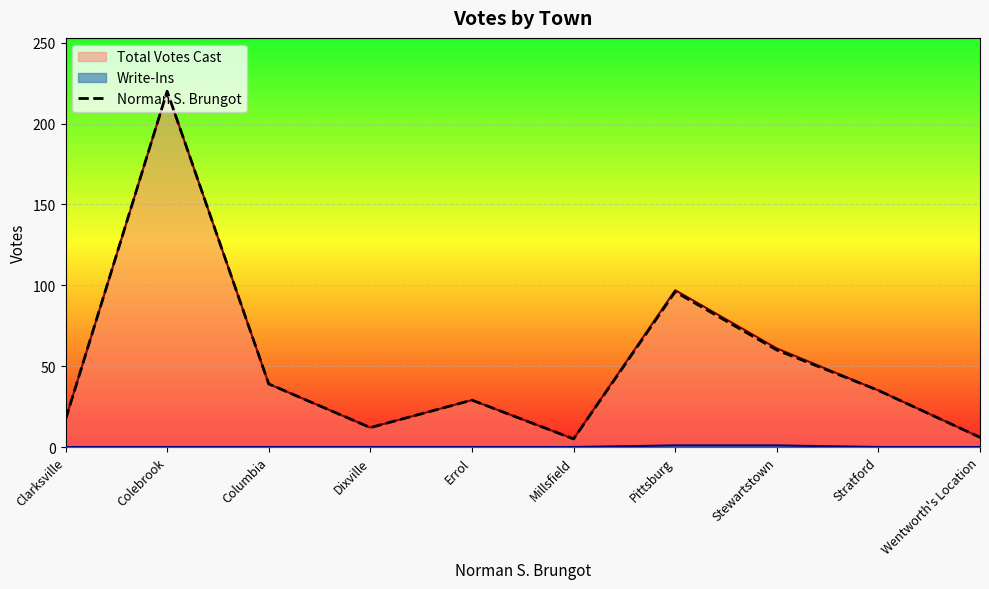

Reading left to right, list all the values displayed in this chart.

Clarksville=17	Colebrook=220	Columbia=39	Dixville=12	Errol=29	Millsfield=5	Pittsburg=96	Stewartstown=60	Stratford=35	Wentworth's Location=6